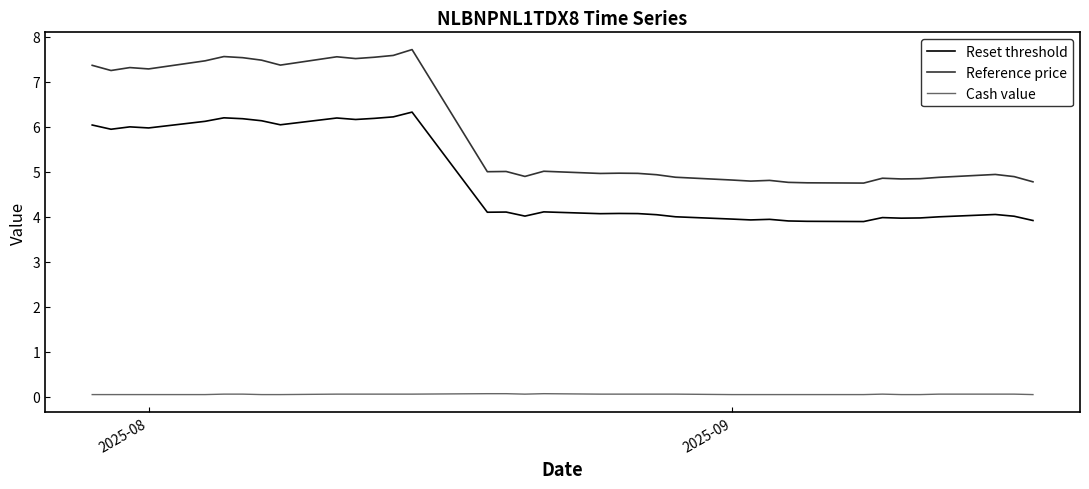

True or false: Reference price and Cash value intersect in this chart.

False